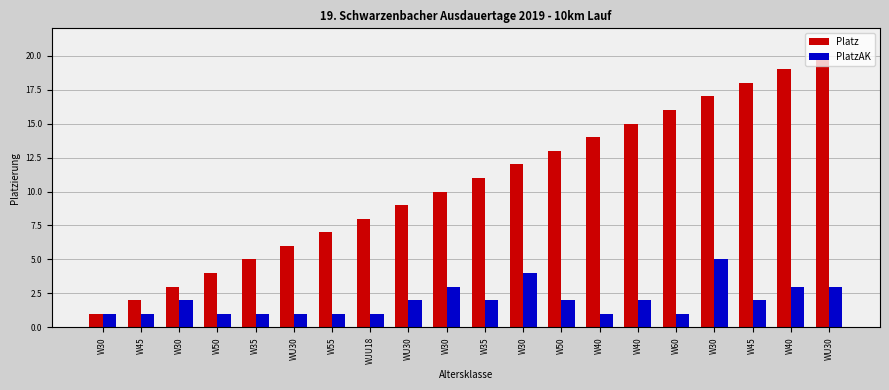

What is the maximum value shown in the chart?

20